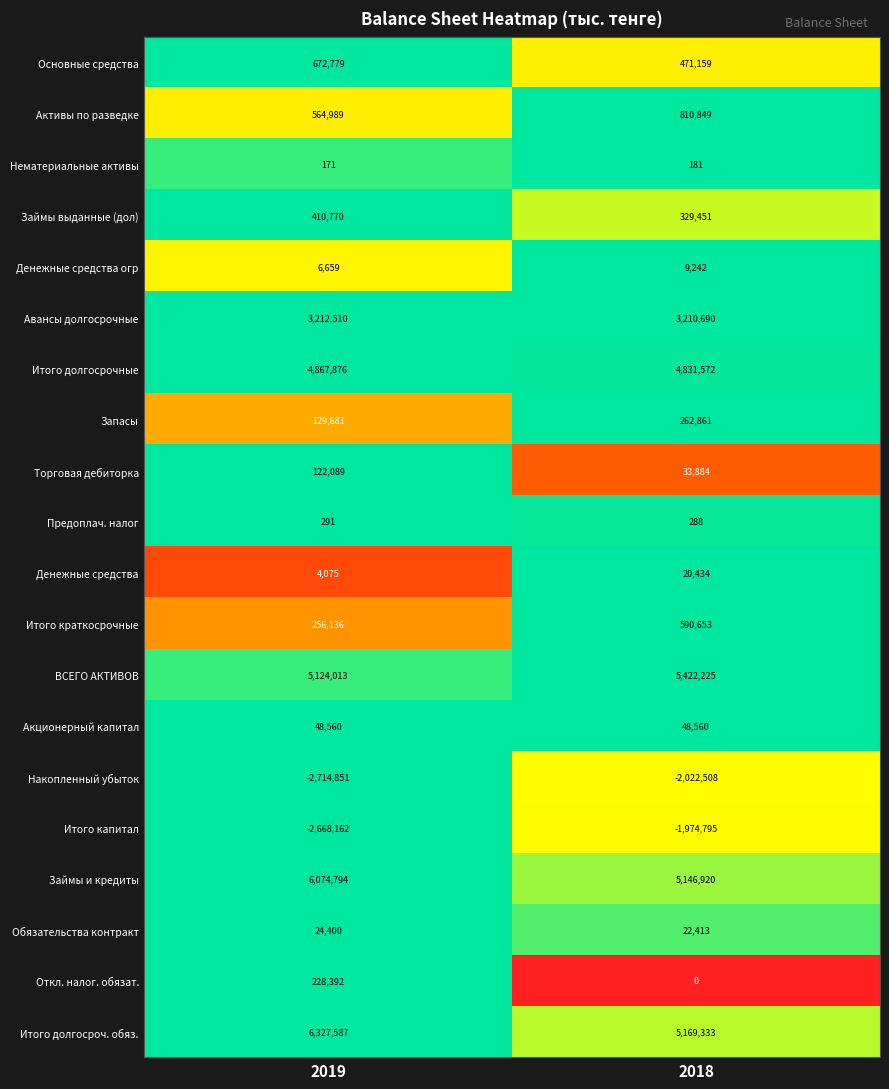

Is the value of Откл. налог. обязат. at 2018 greater than the value of Накопленный убыток at 2018?

Yes